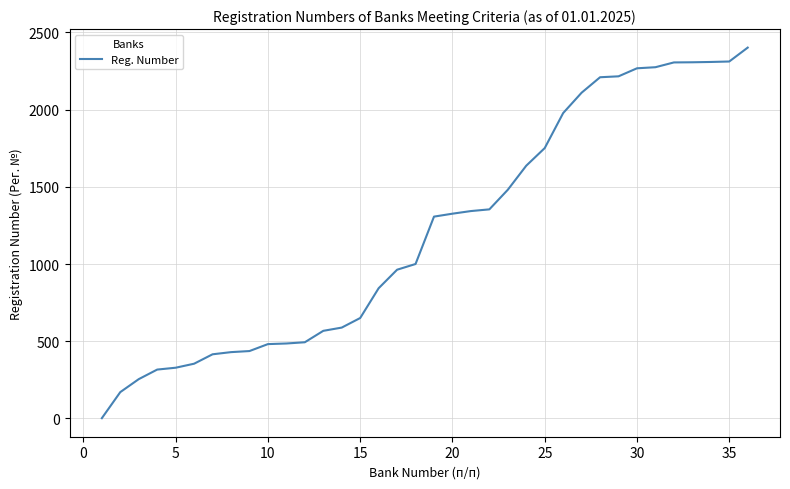

What is the difference between the maximum and minimum values?

2401